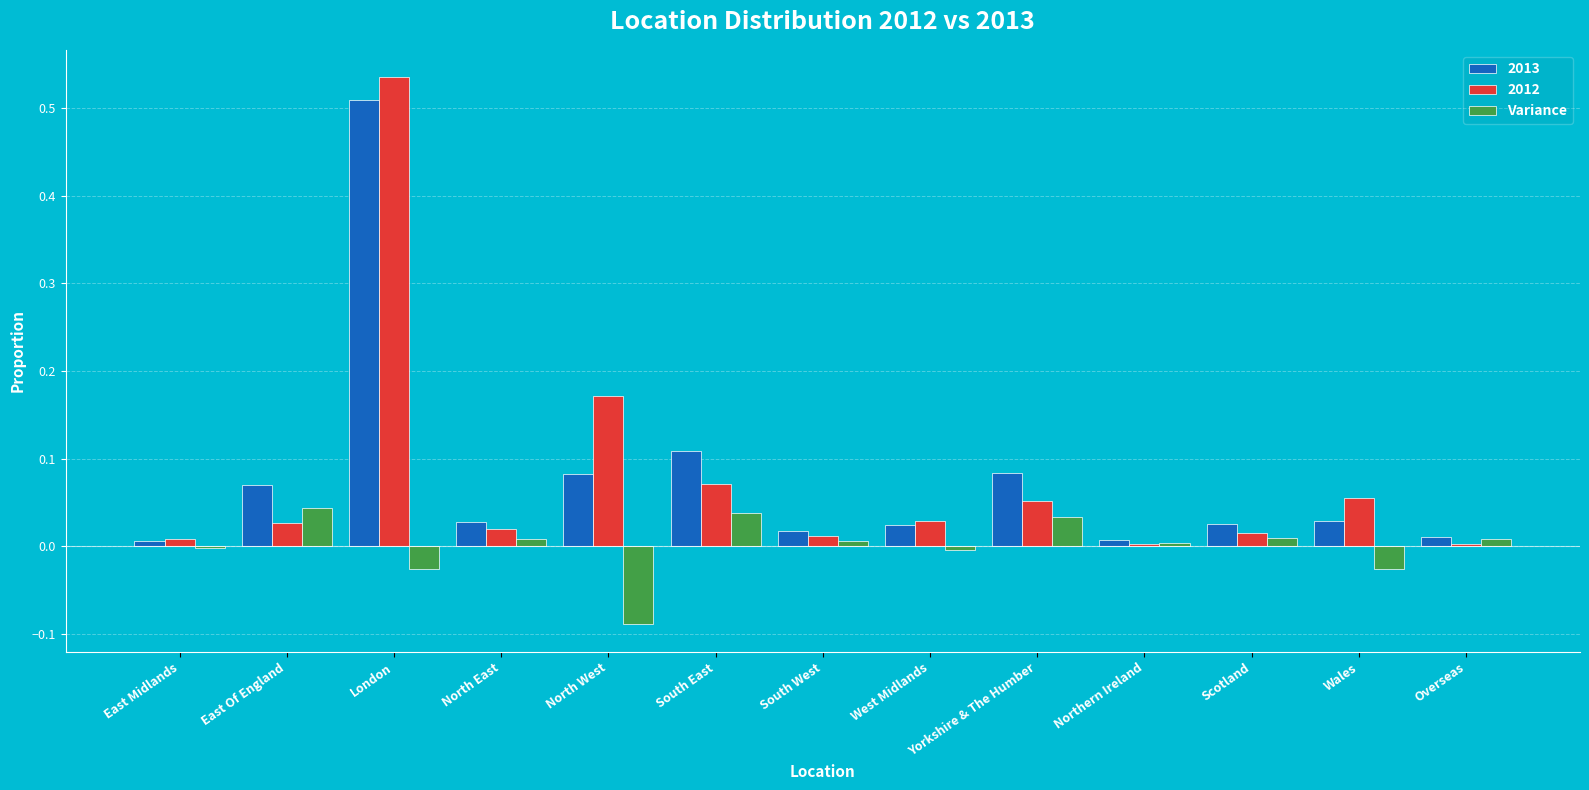

How many bars are there in total?

39